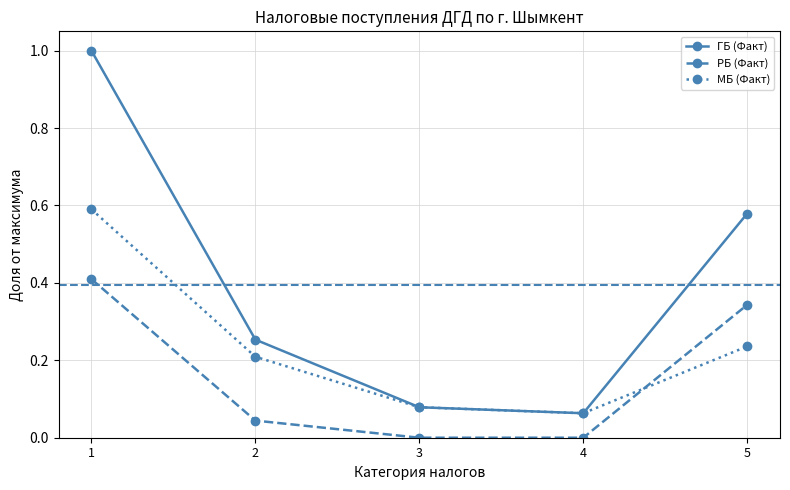

Rank the series by their maximum value, from lowest to highest.

РБ (Факт), МБ (Факт), ГБ (Факт)